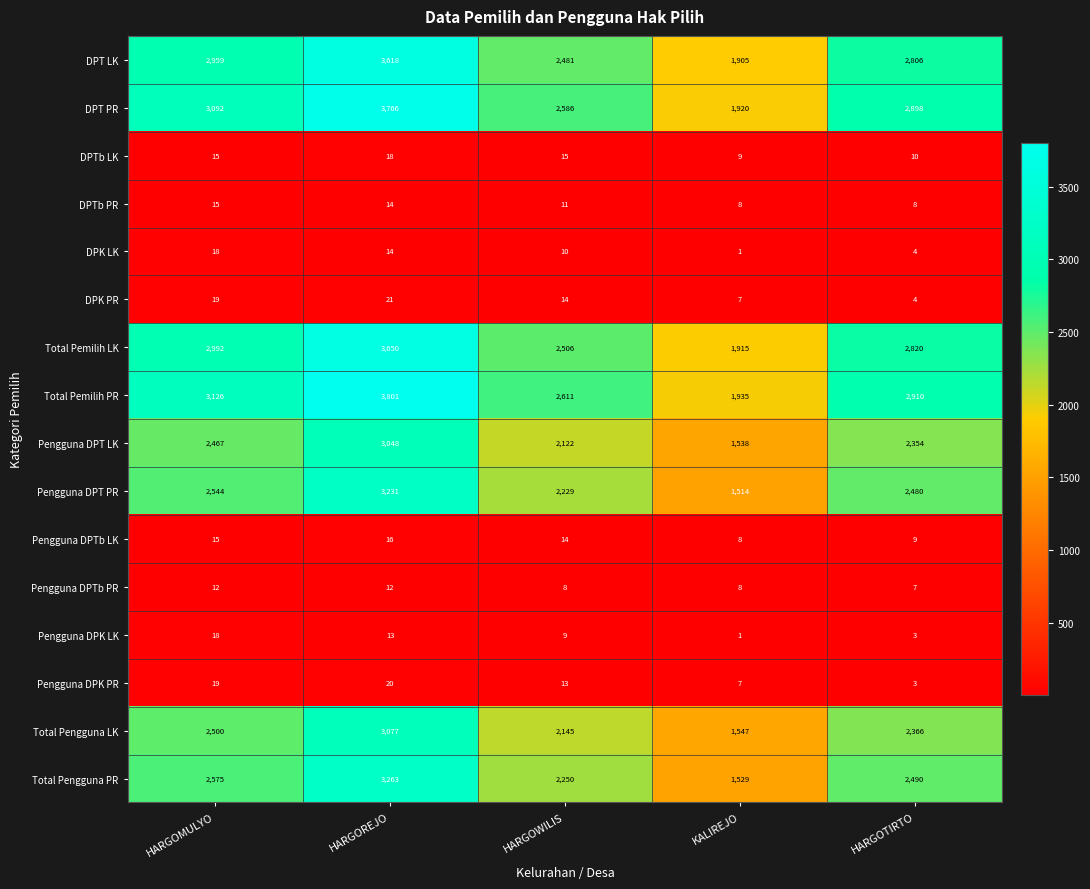

What is the sum of all DPT LK values?

13769